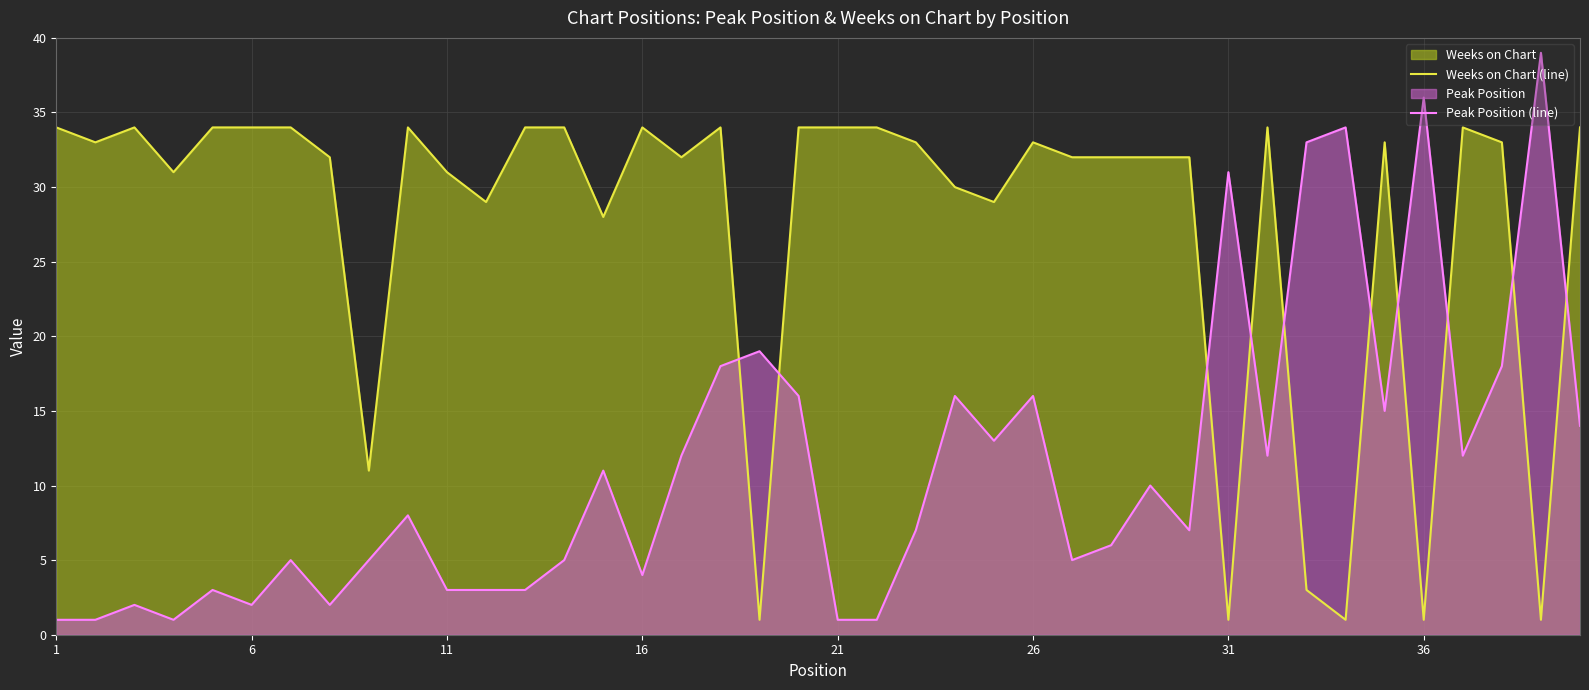

What is the difference between the maximum and minimum values in the Weeks on Chart (line) series?

33